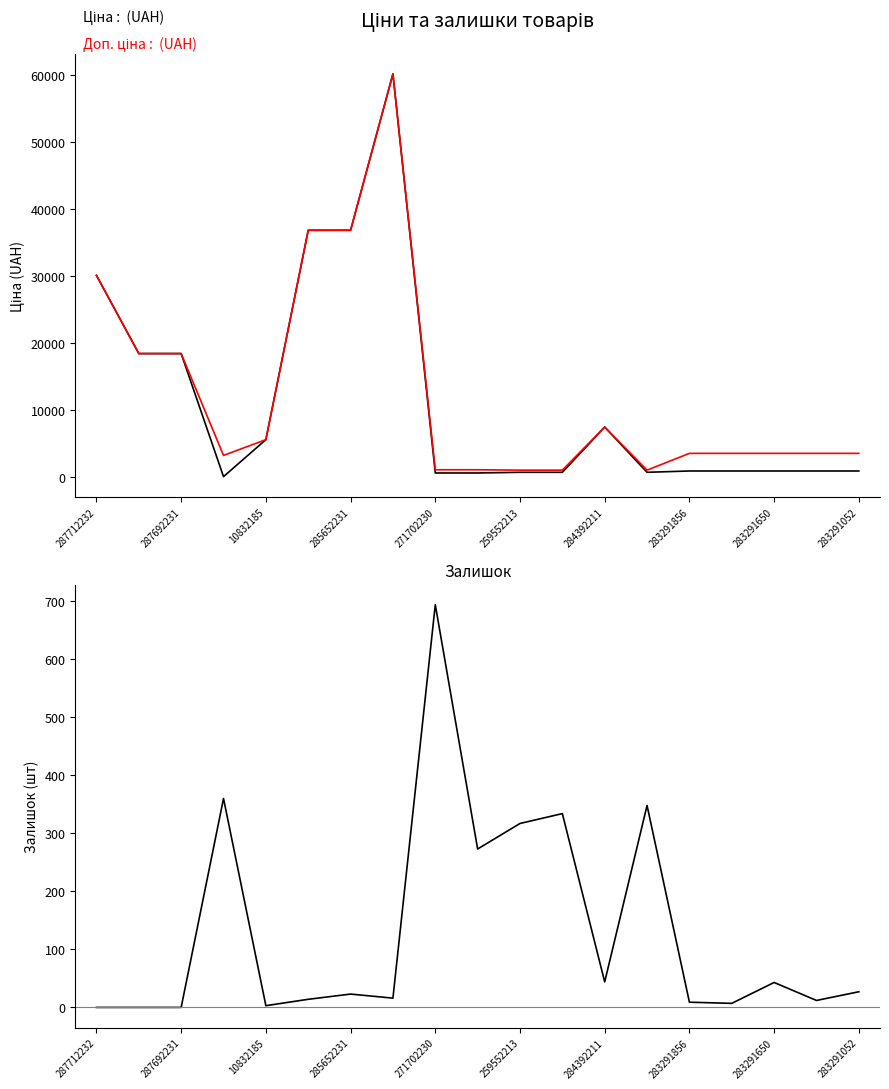

After their last crossing, which series has the higher values: Залишок or Ціна?

Ціна